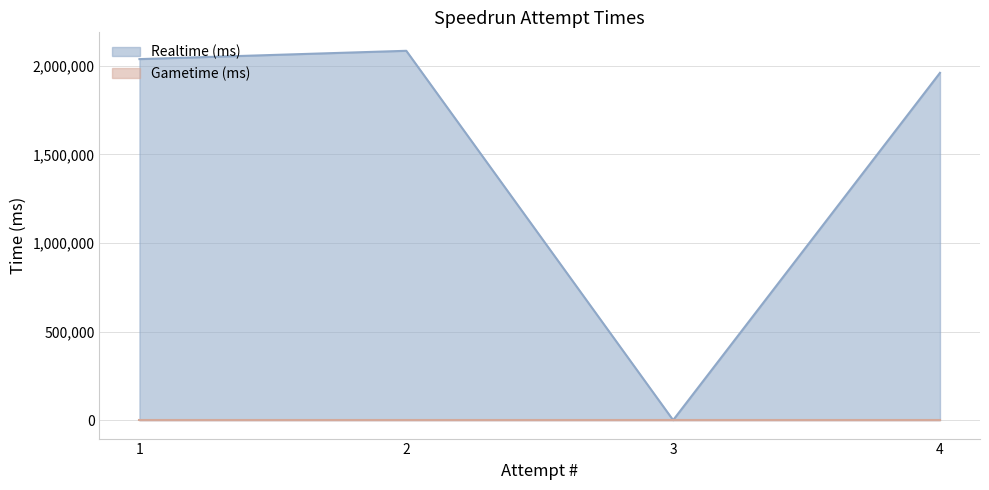

Between 2 and 4, which is larger?

2